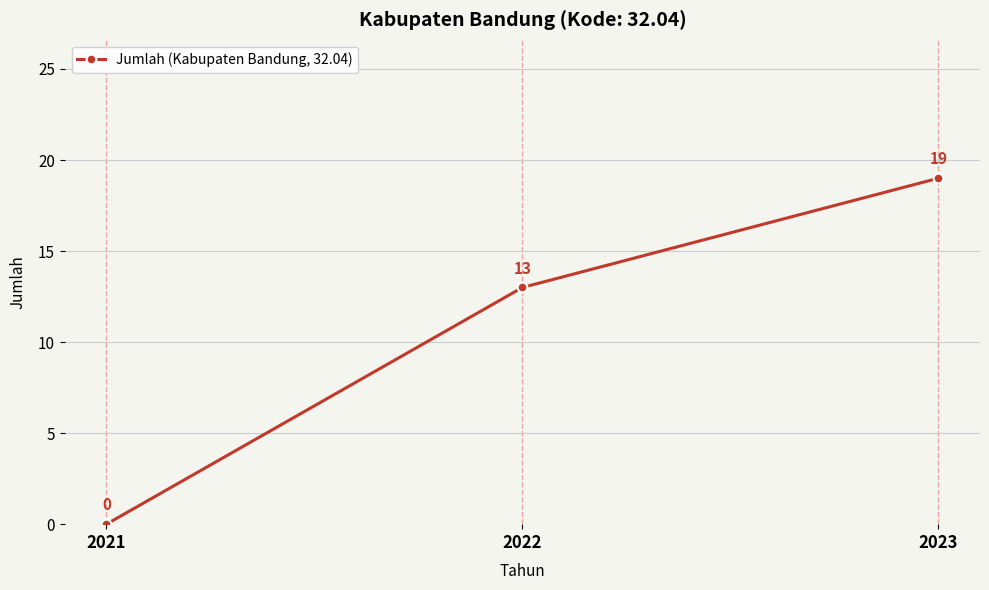

Which label corresponds to the smallest value in the chart?

2021